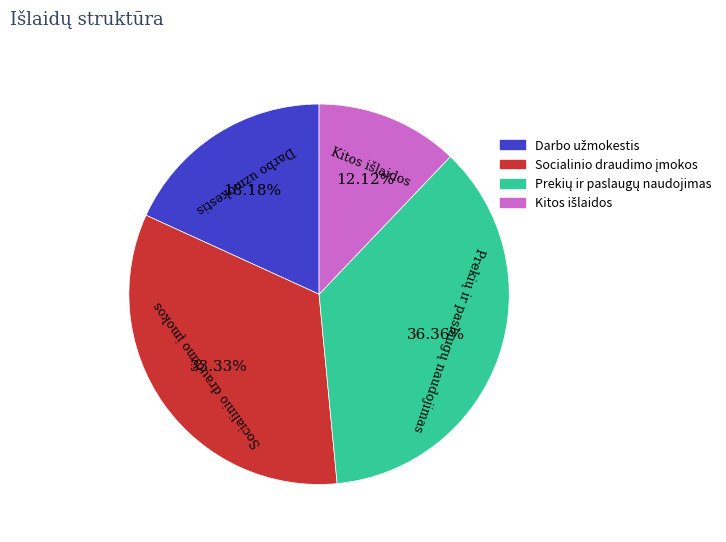

Is there a majority slice in this chart?

No